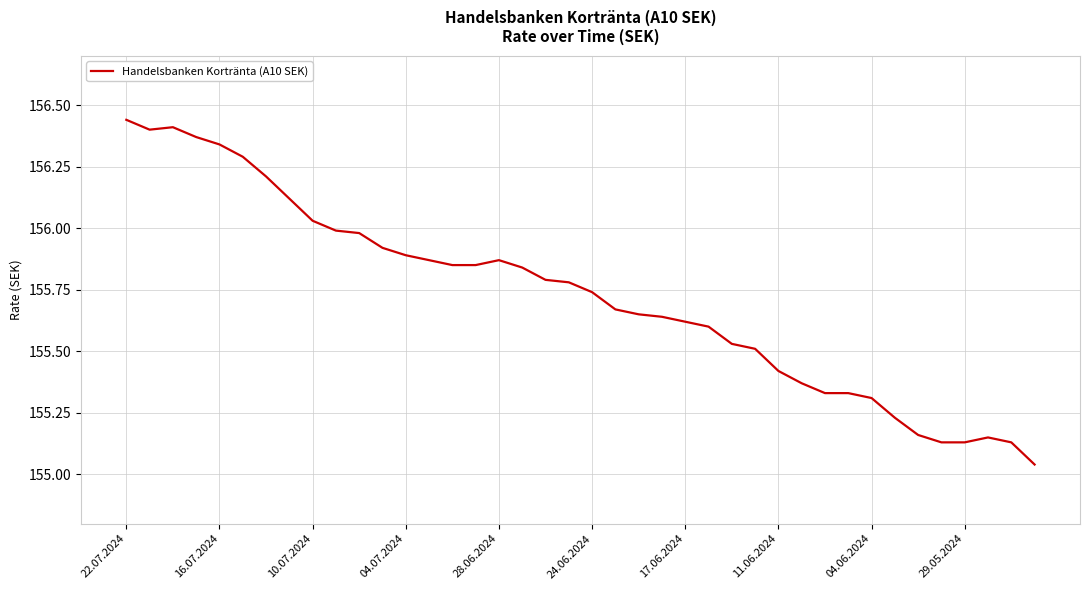

What is the difference between the maximum and minimum values?

1.4